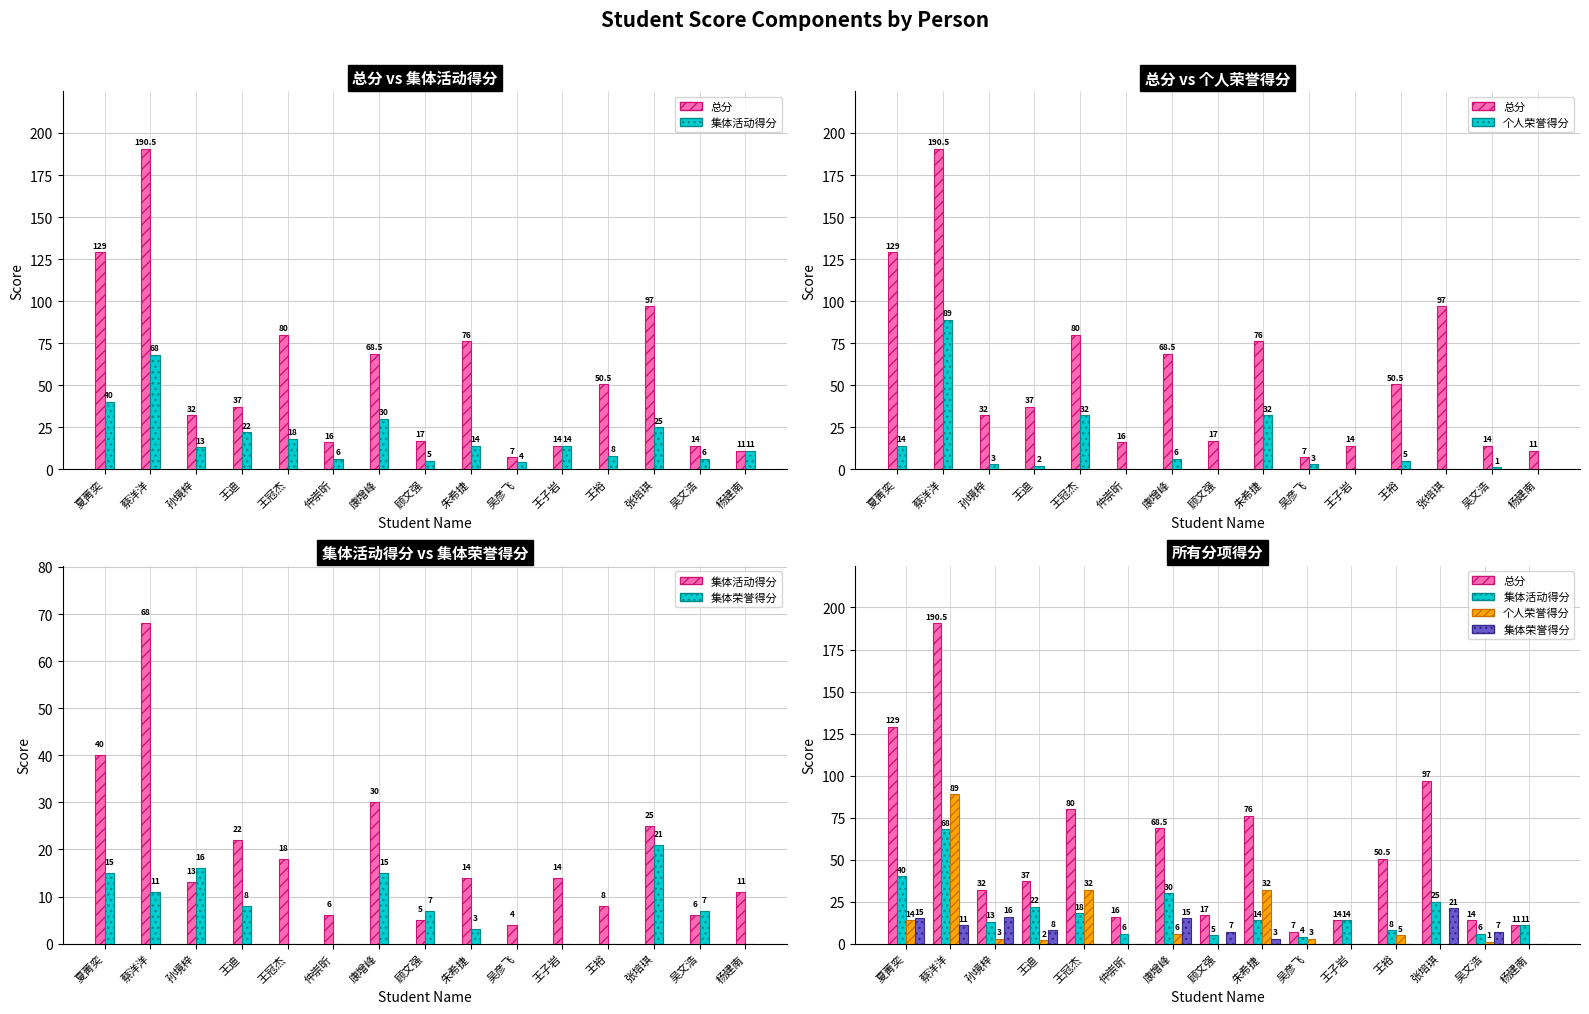

Which series has the largest total across all categories?

总分